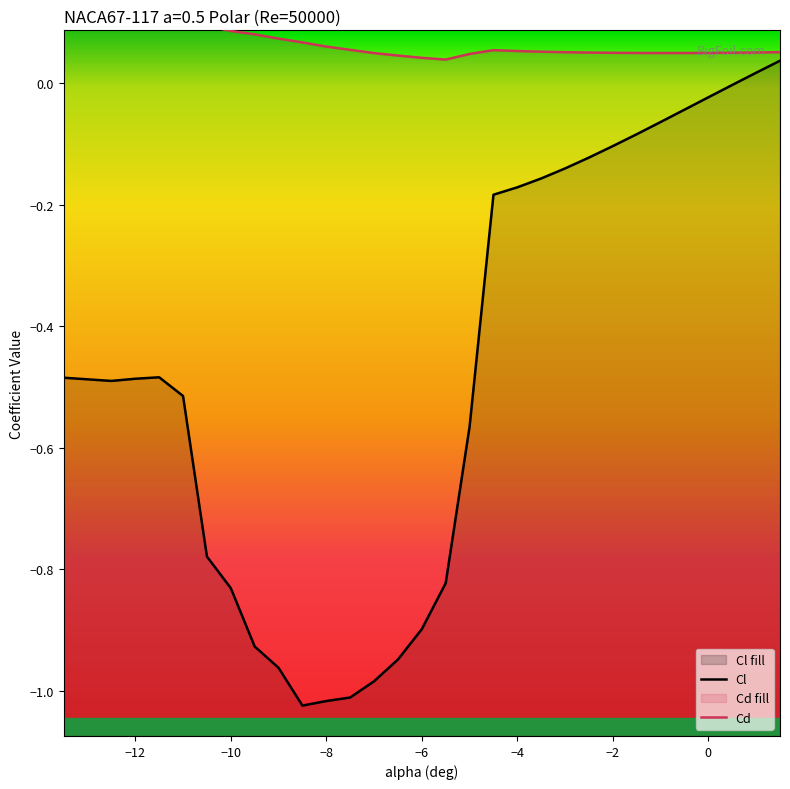

What is the average value of the Cl series?

-0.5